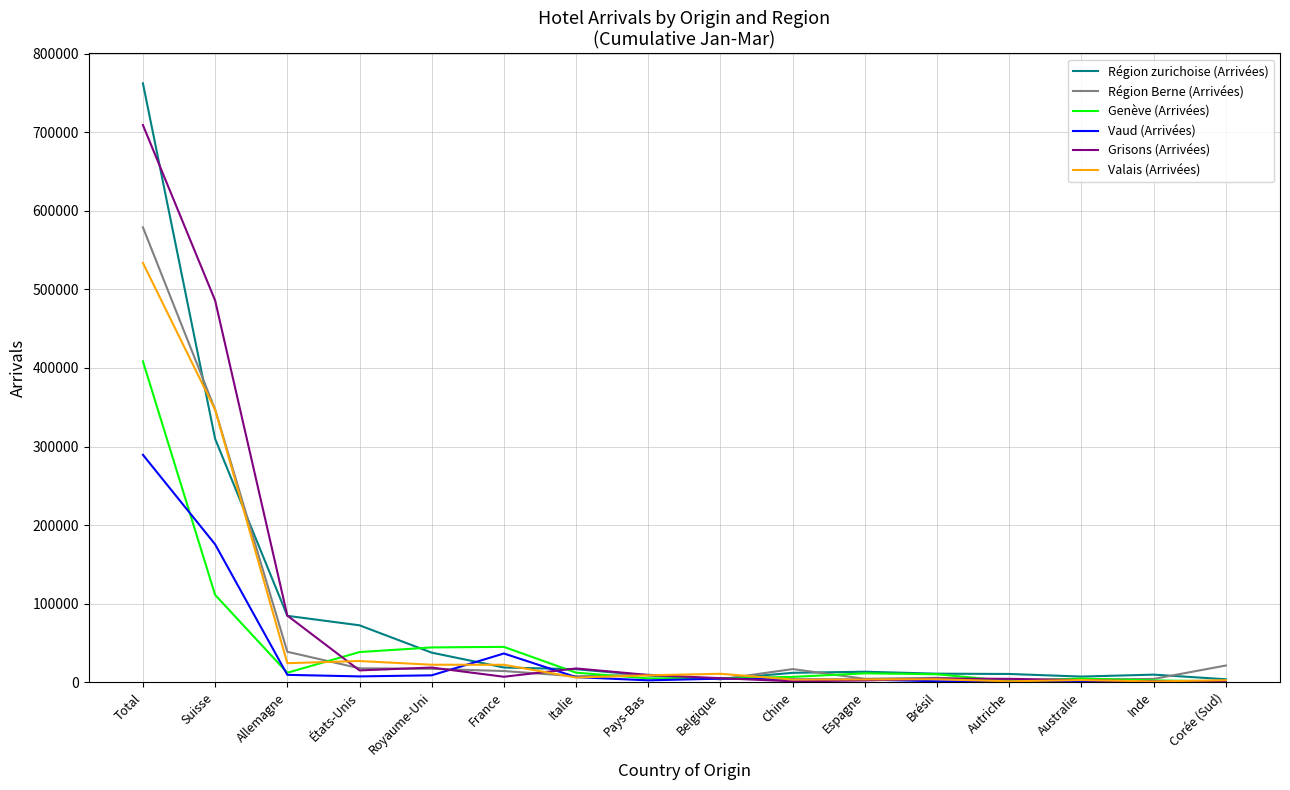

Which category has the highest value across all series?

Total